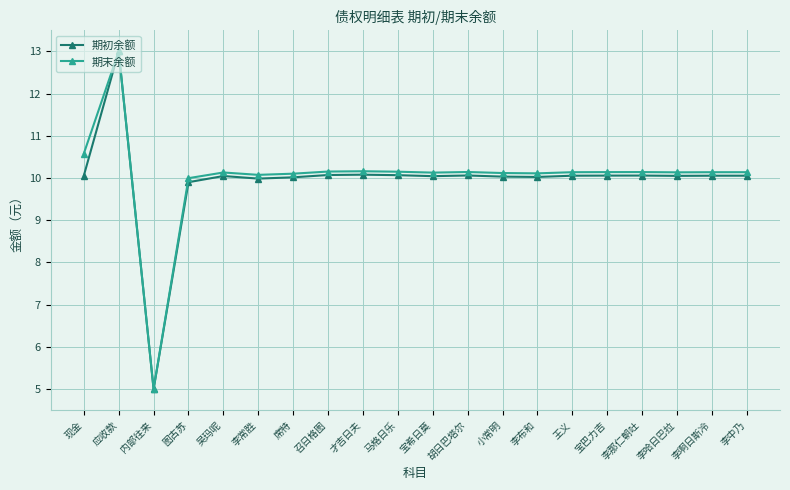

Where is the first local minimum for 期初余额?

内部往来